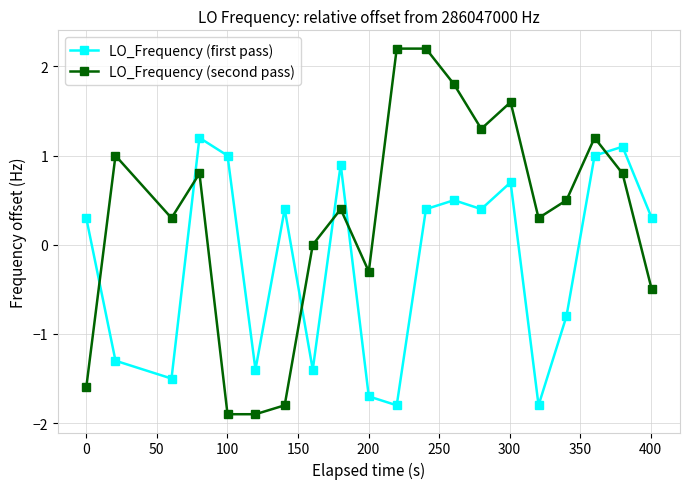

What is the minimum value shown in the chart?

-1.9